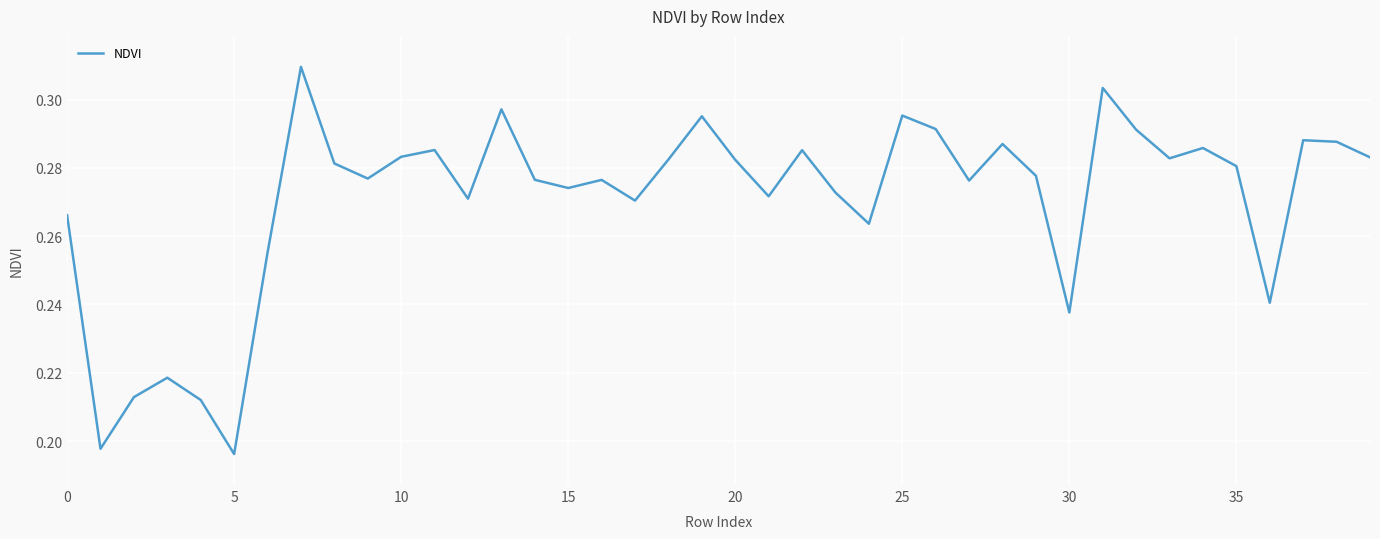

How many points are higher than both their immediate neighbors (excluding endpoints)?

12